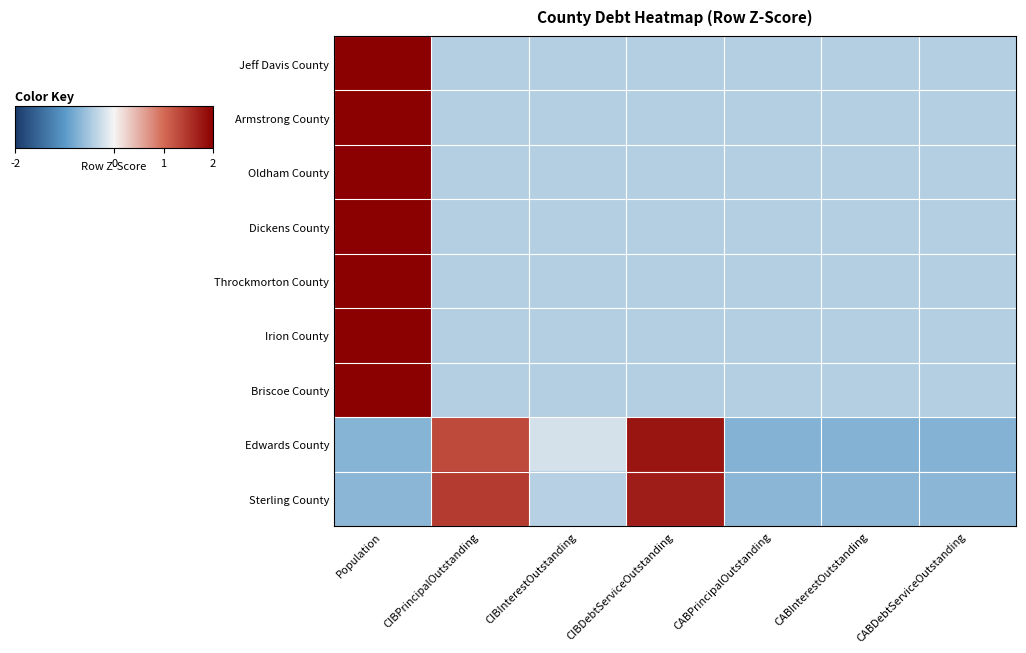

At which category is the sum across all series the highest?

Population